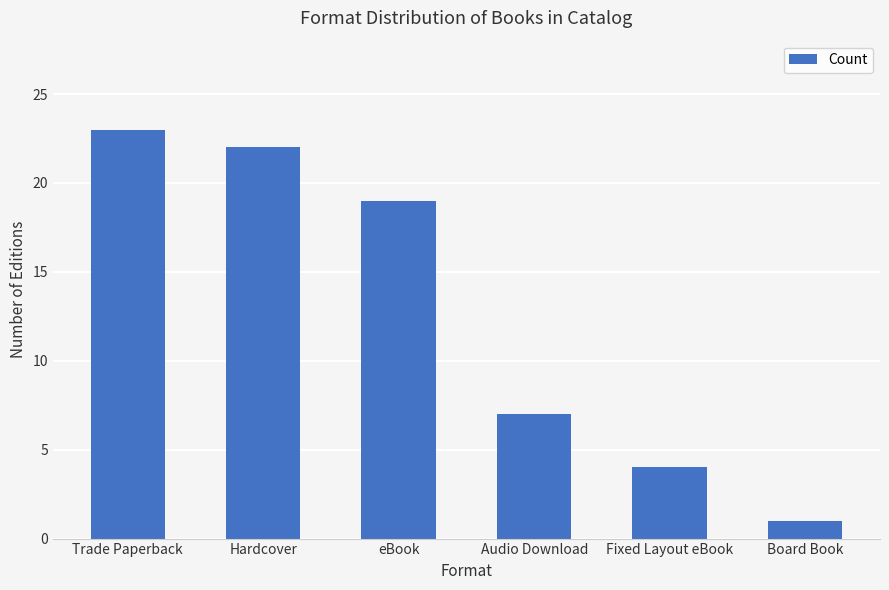

What is the average value?

13